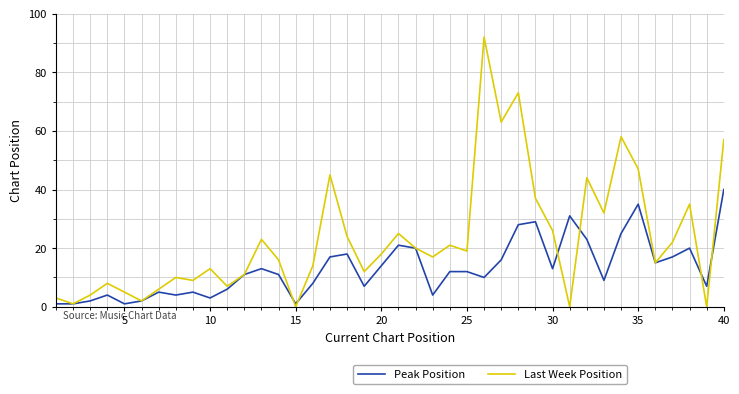

List the series in order of their peak value, highest first.

Last Week Position, Peak Position